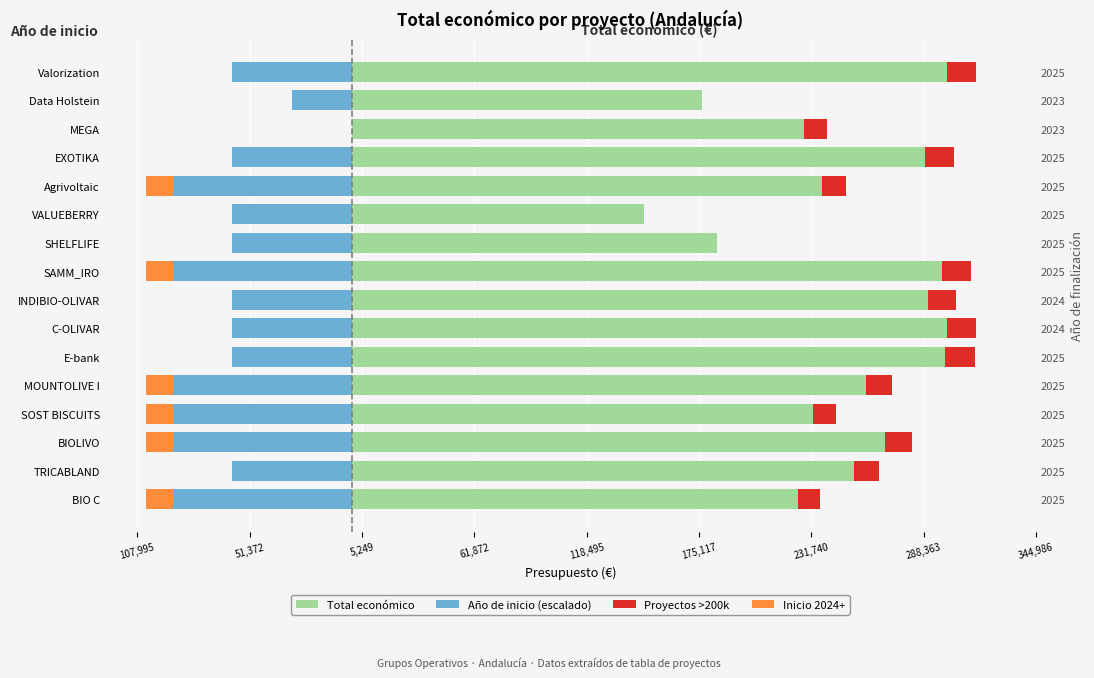

The Inicio 2024+ series shows -7484.0 at EXOTIKA. True or false?

False